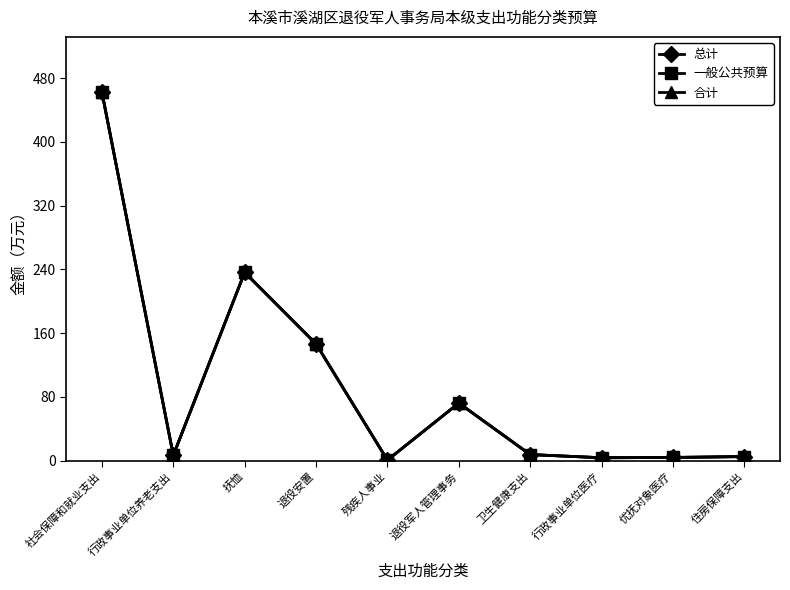

True or false: 一般公共预算 and 合计 intersect in this chart.

False